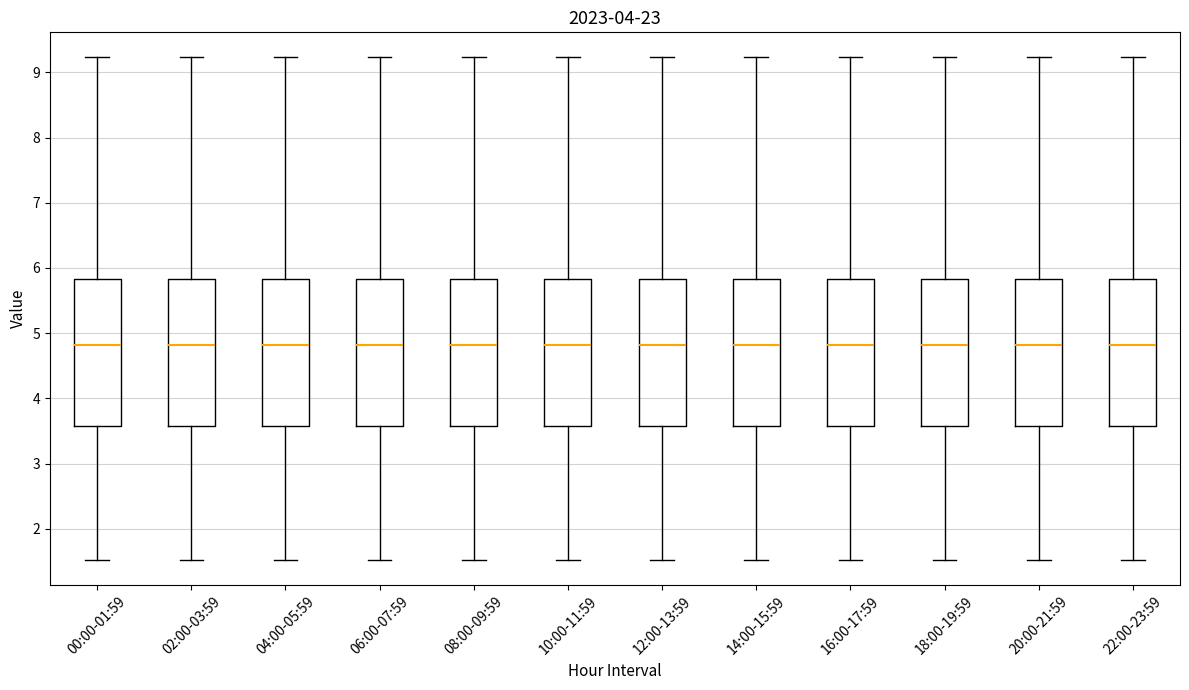

Reading left to right, read every box against the y-axis: the position of its median line, the range the box covers, and the ends of its whiskers. The values are not printed on the chart, so give them approximately, as read against the axis.

00:00-01:59: median 4.8, box 3.6 to 5.8, whiskers 1.5 to 9.2
02:00-03:59: median 4.8, box 3.6 to 5.8, whiskers 1.5 to 9.2
04:00-05:59: median 4.8, box 3.6 to 5.8, whiskers 1.5 to 9.2
06:00-07:59: median 4.8, box 3.6 to 5.8, whiskers 1.5 to 9.2
08:00-09:59: median 4.8, box 3.6 to 5.8, whiskers 1.5 to 9.2
10:00-11:59: median 4.8, box 3.6 to 5.8, whiskers 1.5 to 9.2
12:00-13:59: median 4.8, box 3.6 to 5.8, whiskers 1.5 to 9.2
14:00-15:59: median 4.8, box 3.6 to 5.8, whiskers 1.5 to 9.2
16:00-17:59: median 4.8, box 3.6 to 5.8, whiskers 1.5 to 9.2
18:00-19:59: median 4.8, box 3.6 to 5.8, whiskers 1.5 to 9.2
20:00-21:59: median 4.8, box 3.6 to 5.8, whiskers 1.5 to 9.2
22:00-23:59: median 4.8, box 3.6 to 5.8, whiskers 1.5 to 9.2